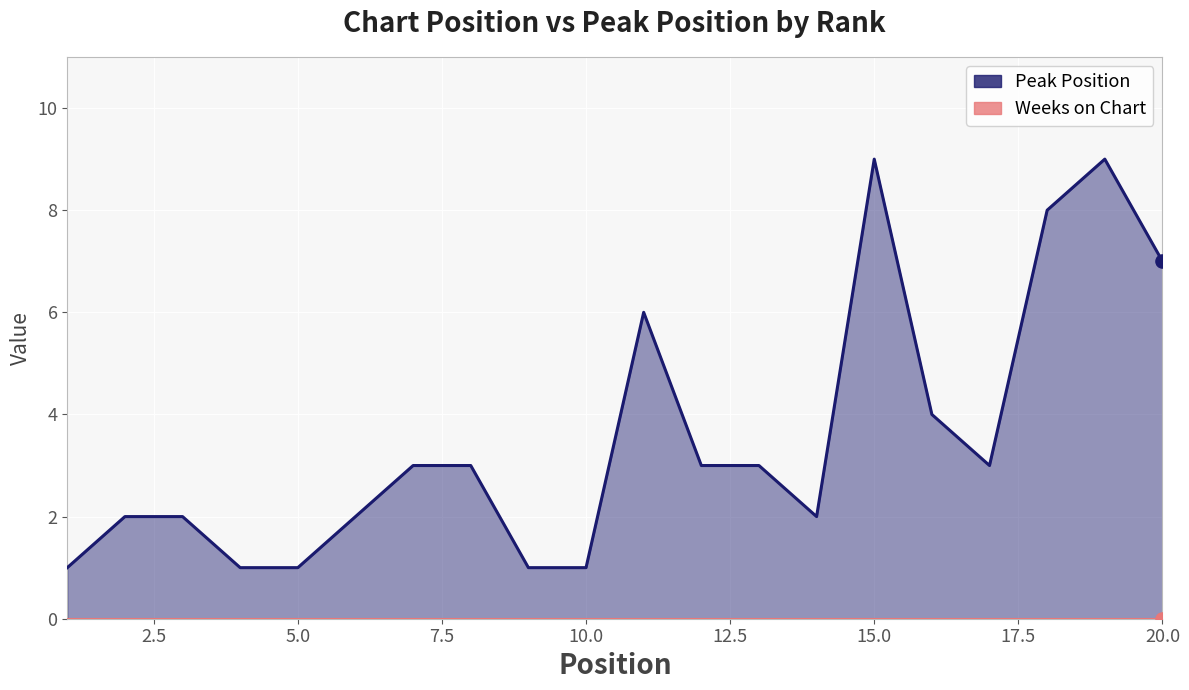

Approximately how many times larger is the value at 9 compared to 7?

0.3